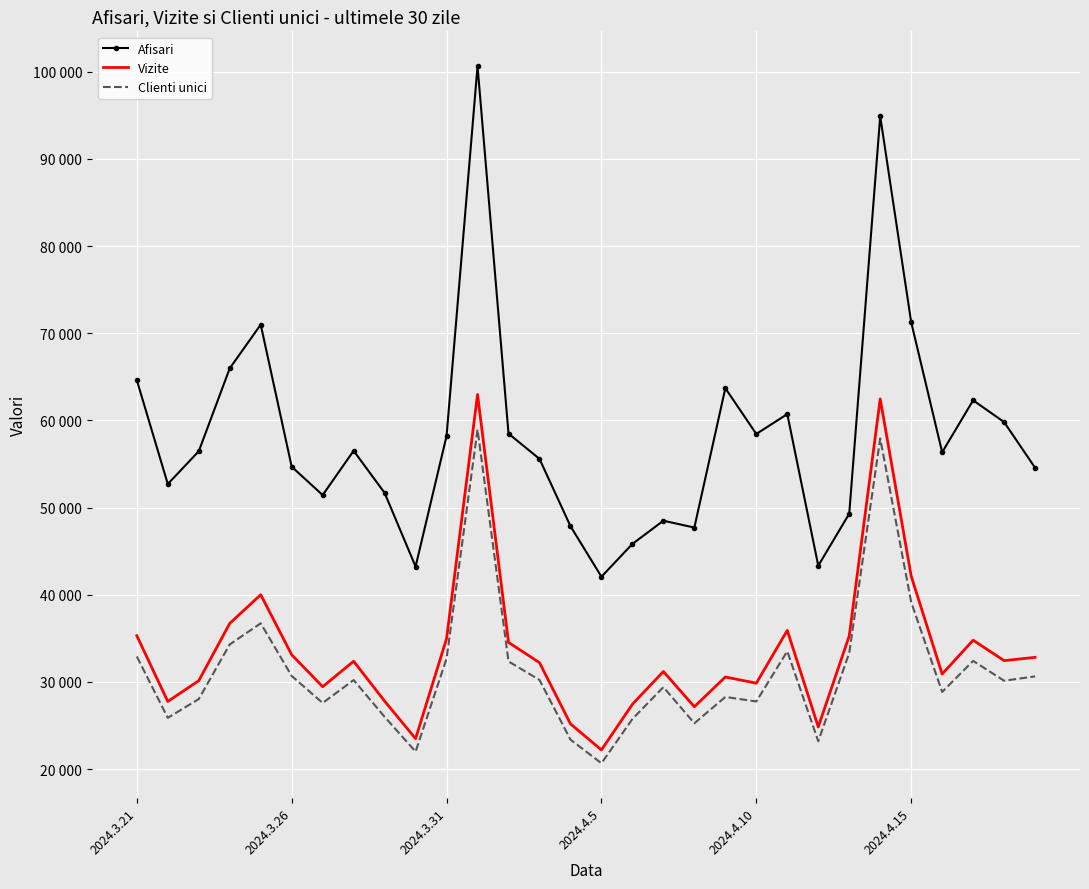

In Clienti unici, how many points are higher than both neighbors (excluding endpoints)?

8